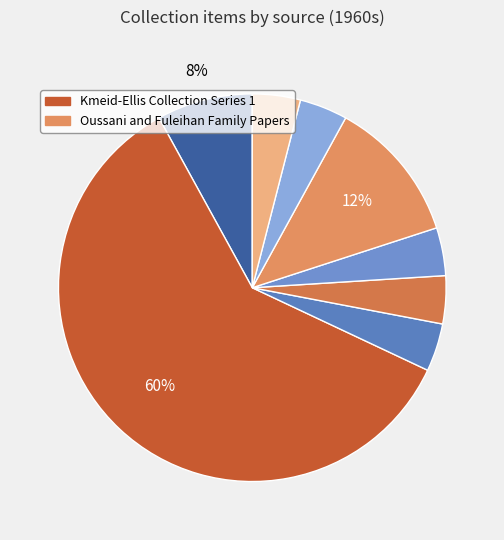

Count the number of slices in the pie.

8